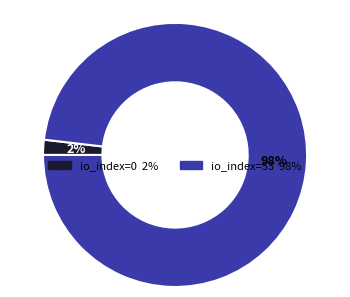

To the nearest percent, what is the average slice percentage?

50%